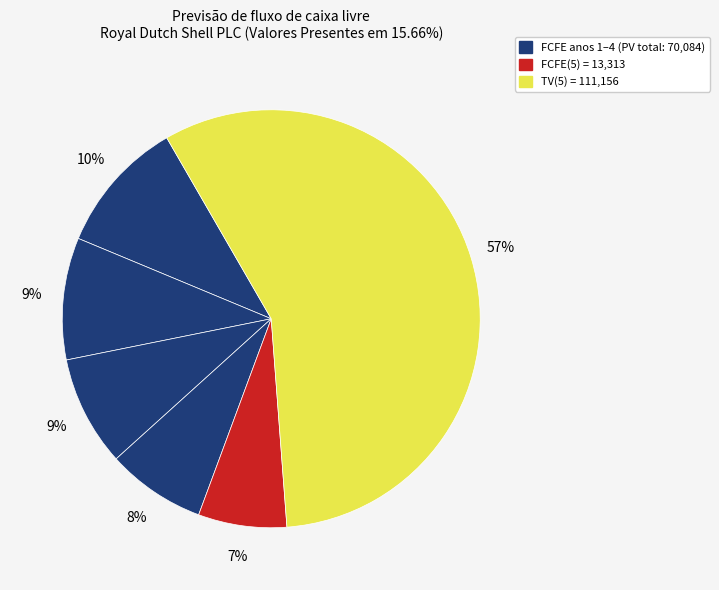

How many slices are in this pie chart?

6